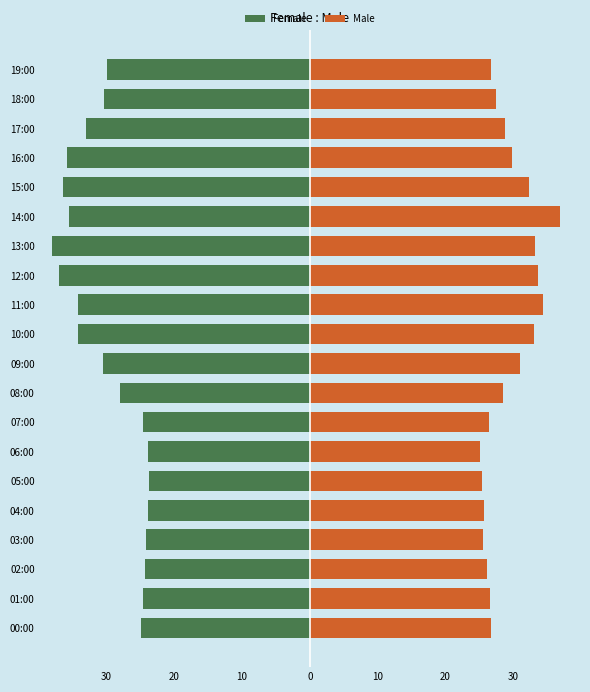

Rank the series by their maximum value, from highest to lowest.

Male, Female